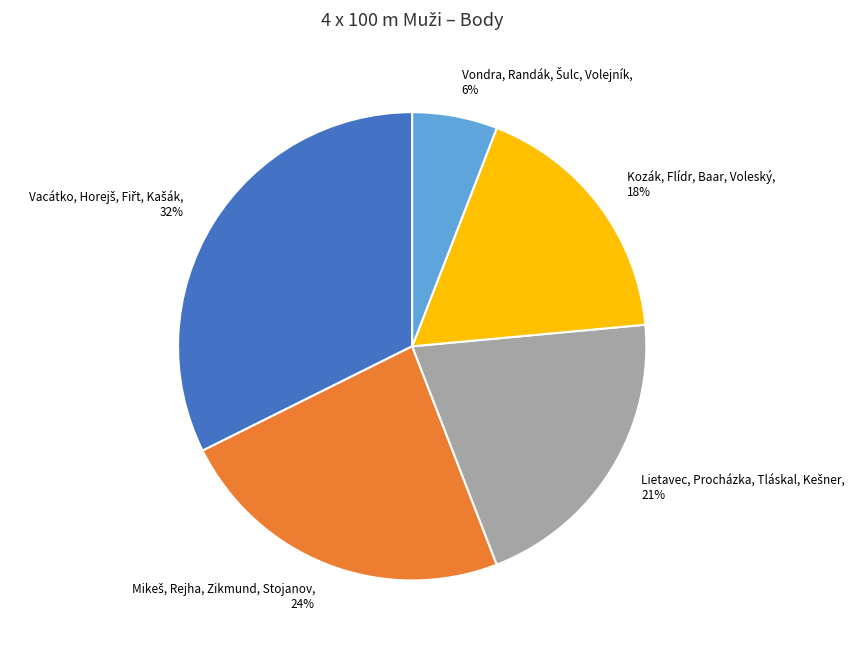

Is there any slice that represents more than half of the pie?

No